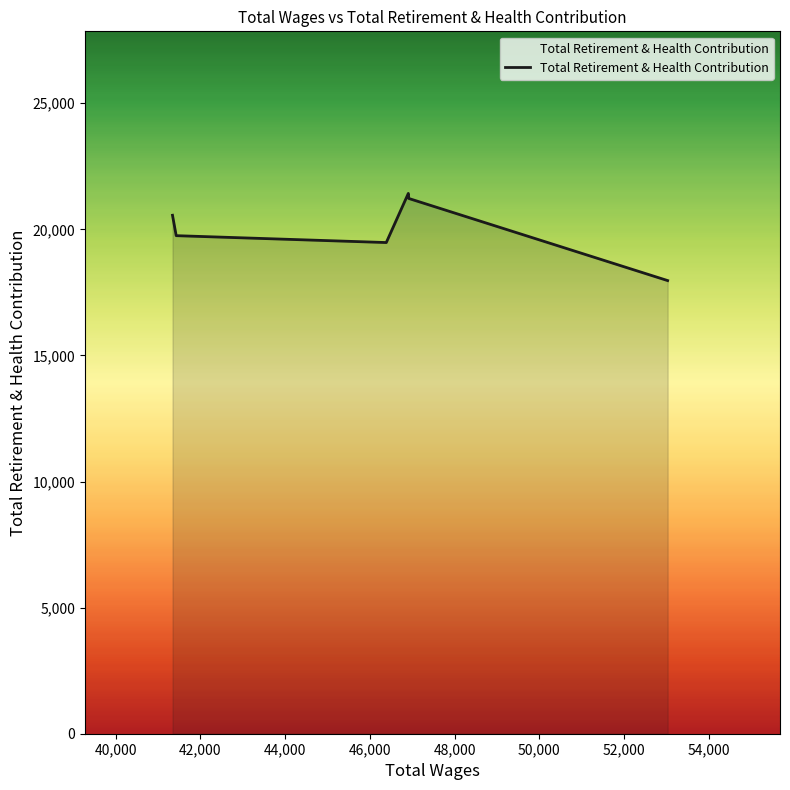

What is the maximum value shown in the chart?

21425